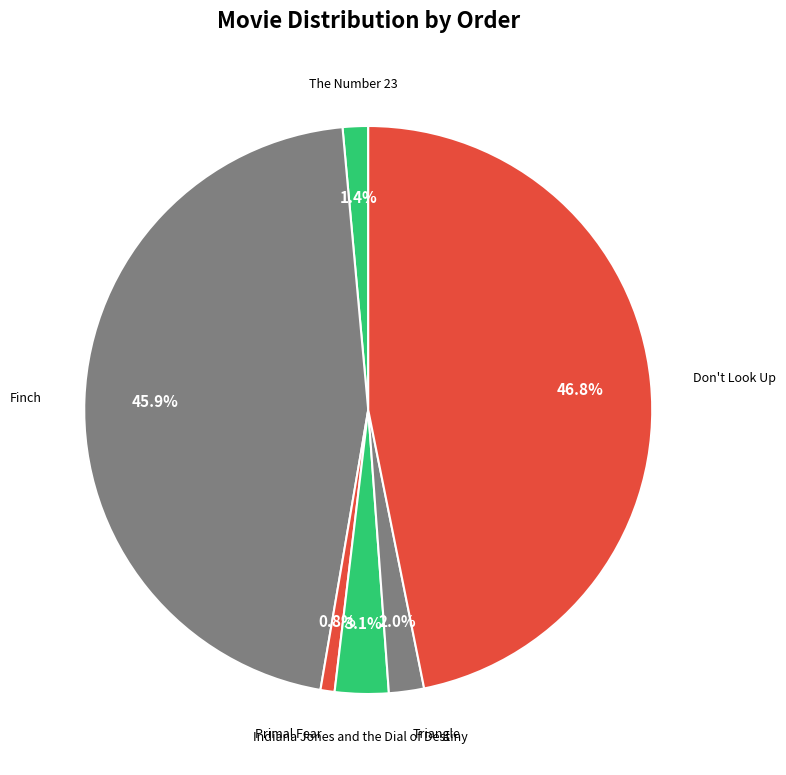

What percentage is NOT represented by Finch?

54.1%